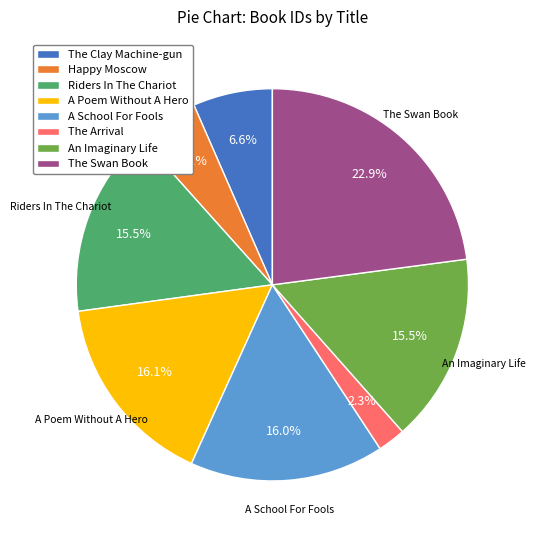

Does A Poem Without A Hero account for over 50% of the chart?

No